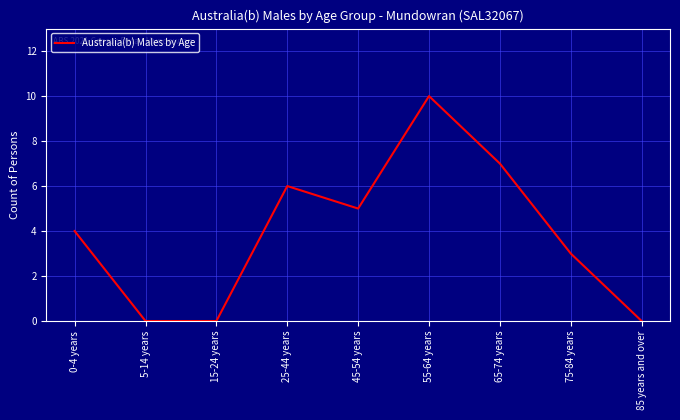

What is the change in value from 15-24 years to 45-54 years?

+5